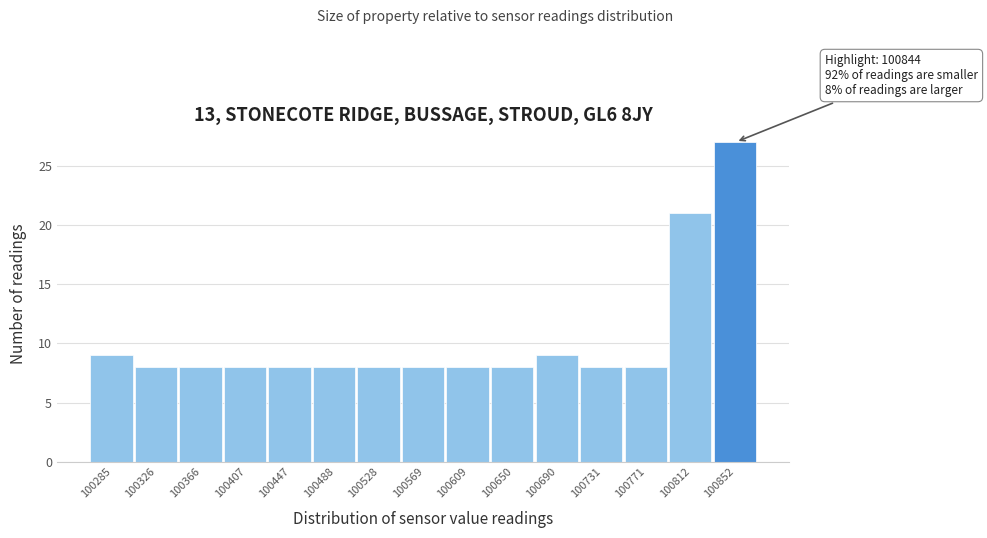

Over which range of the x-axis is the bar tallest?

100830 to 100870